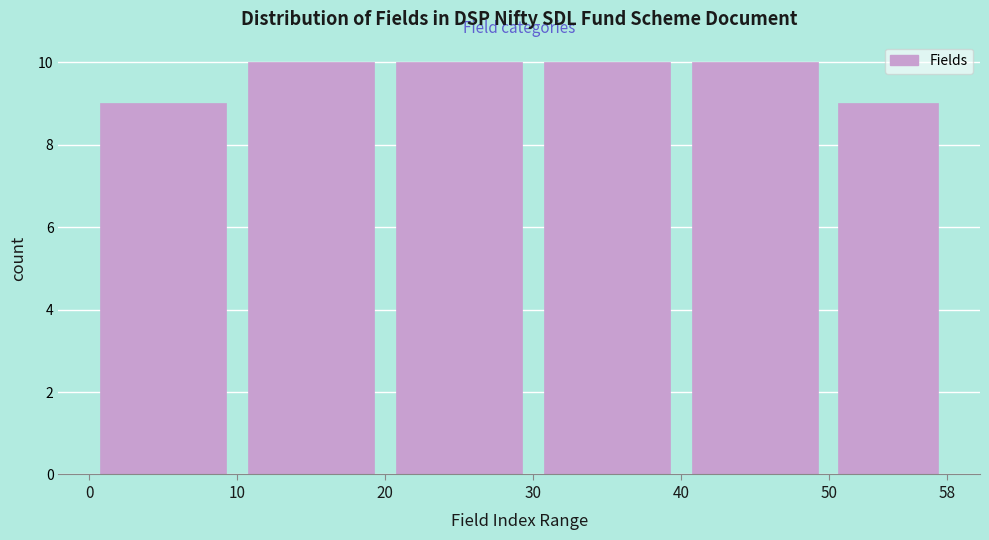

How tall is the bar that spans 10 to 20 on the x-axis? The values are not printed on the chart, so give them approximately, as read against the axis.

10